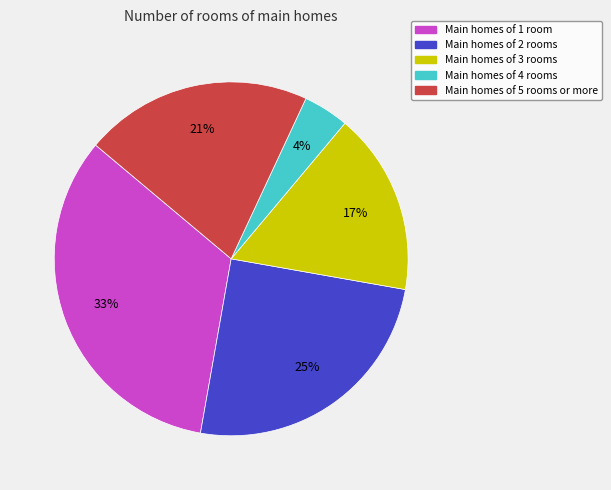

How many segments does this pie chart have?

5